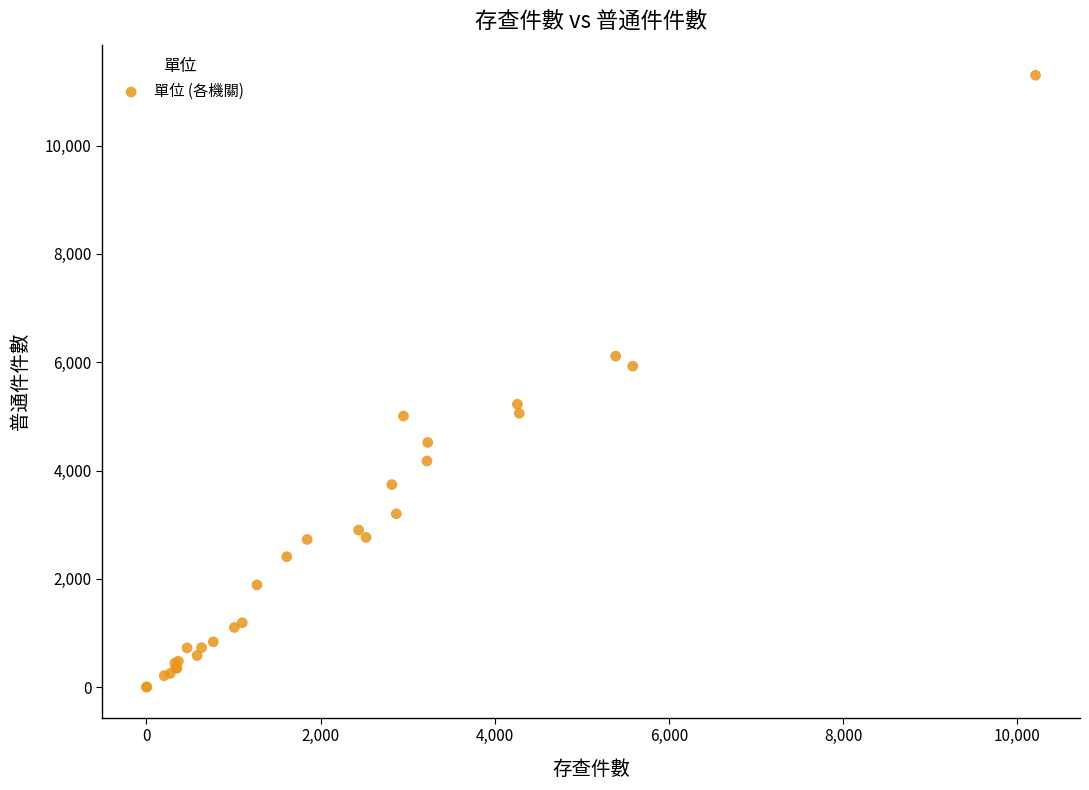

What Y value in the scatter plot is closest to 5649?

5927